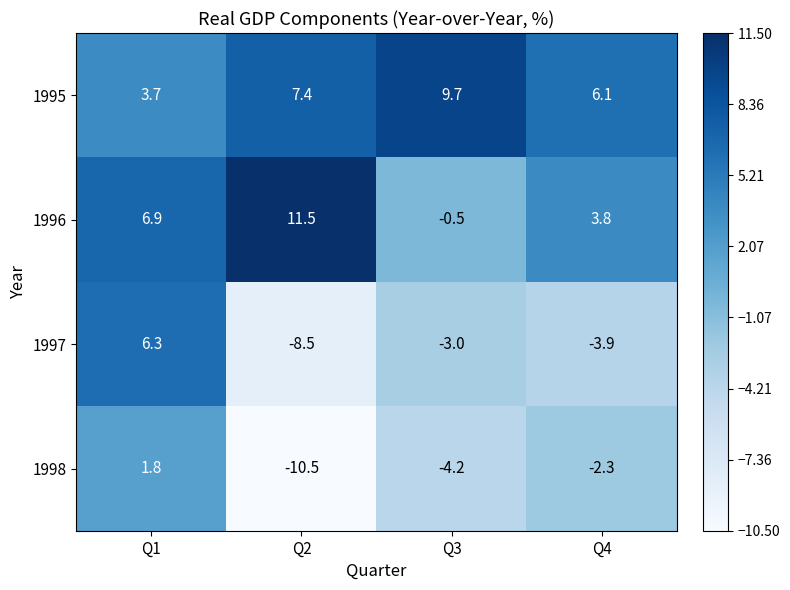

How many categories are shown in the chart?

4